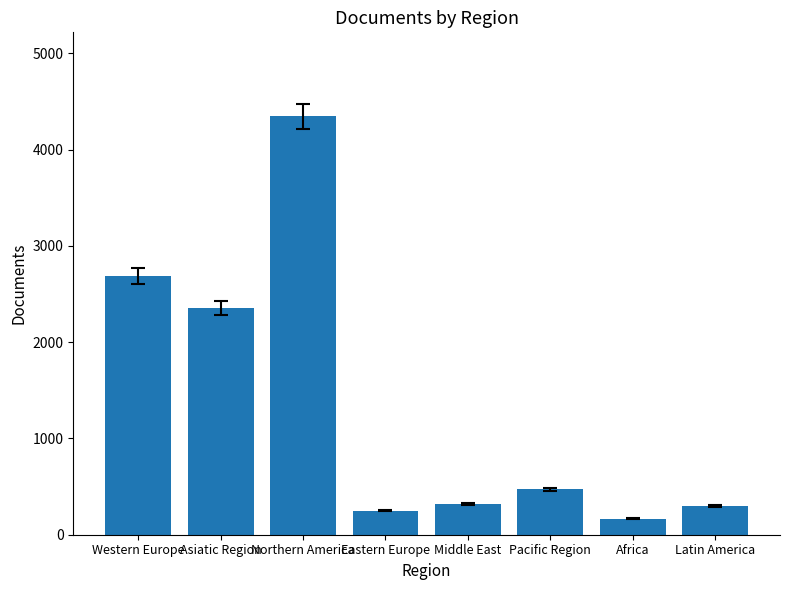

Count the number of data series in this chart.

1